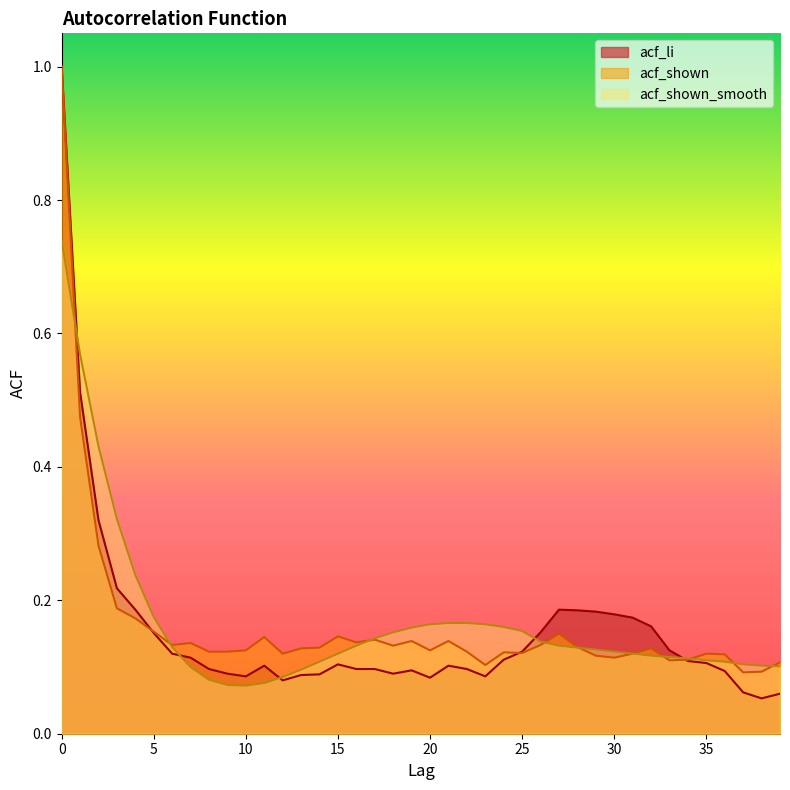

Between 1 and 10, which series saw the biggest shift?

acf_shown_smooth